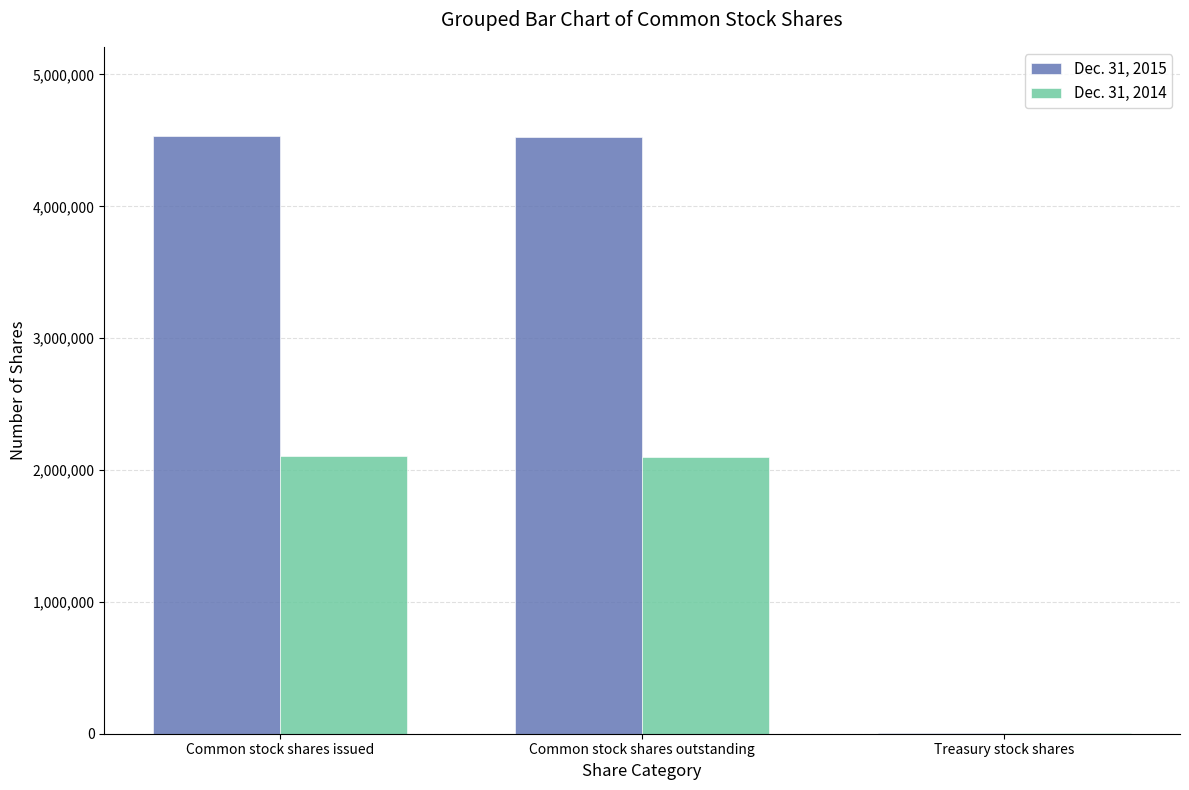

Which series has the largest range (max minus min)?

Dec. 31, 2015